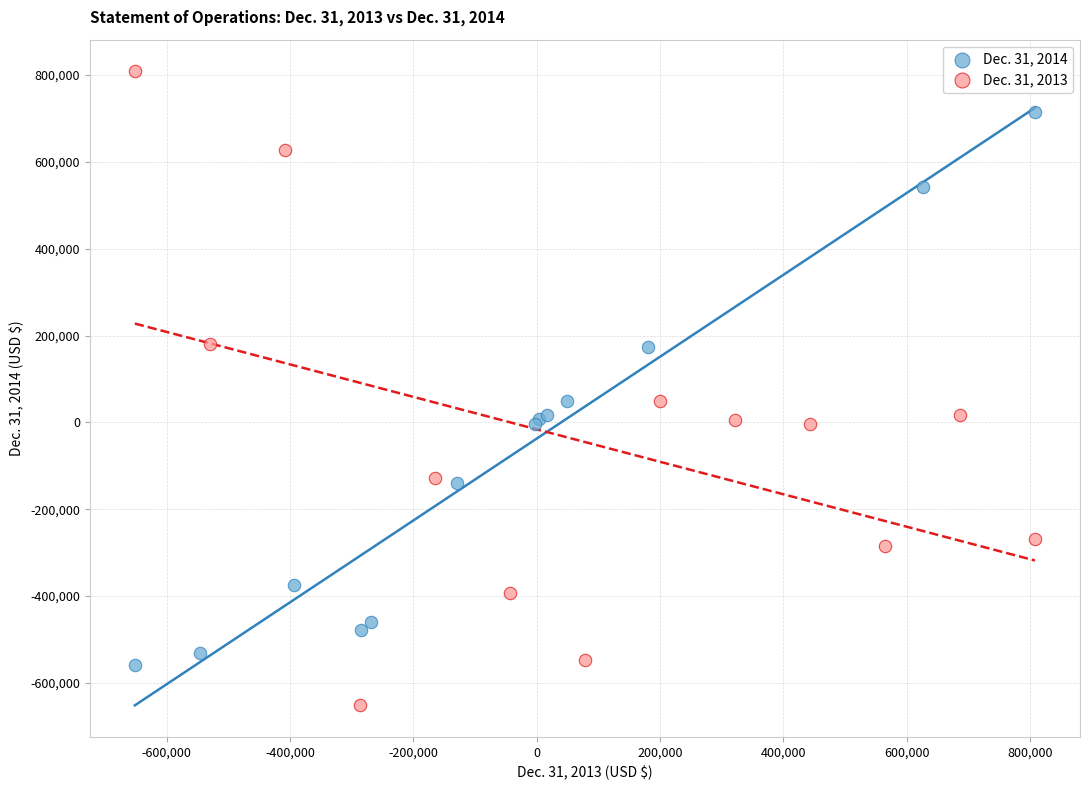

Which series reaches the minimum Y coordinate?

Dec. 31, 2013